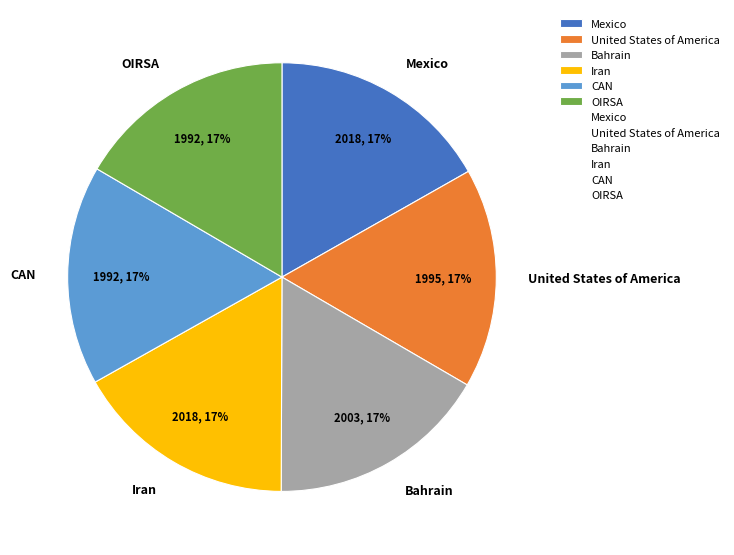

Is there a majority slice in this chart?

No